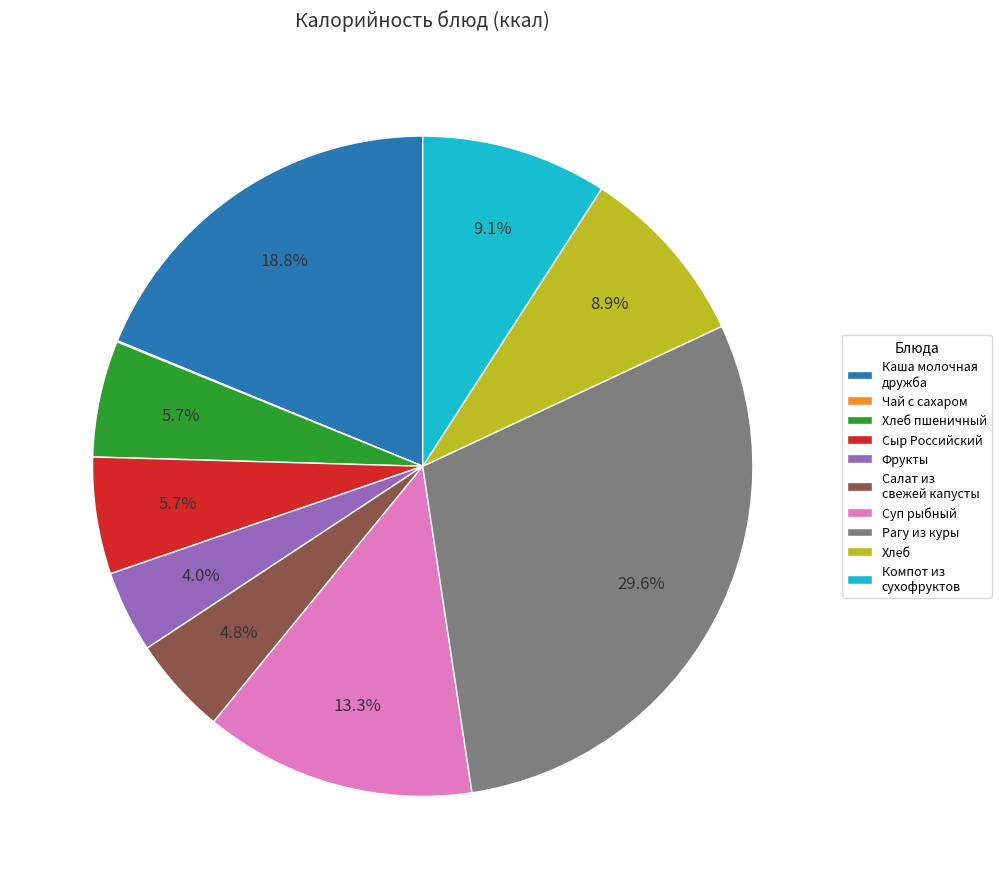

To the nearest percent, what is the difference between the largest and smallest slice percentages?

30%